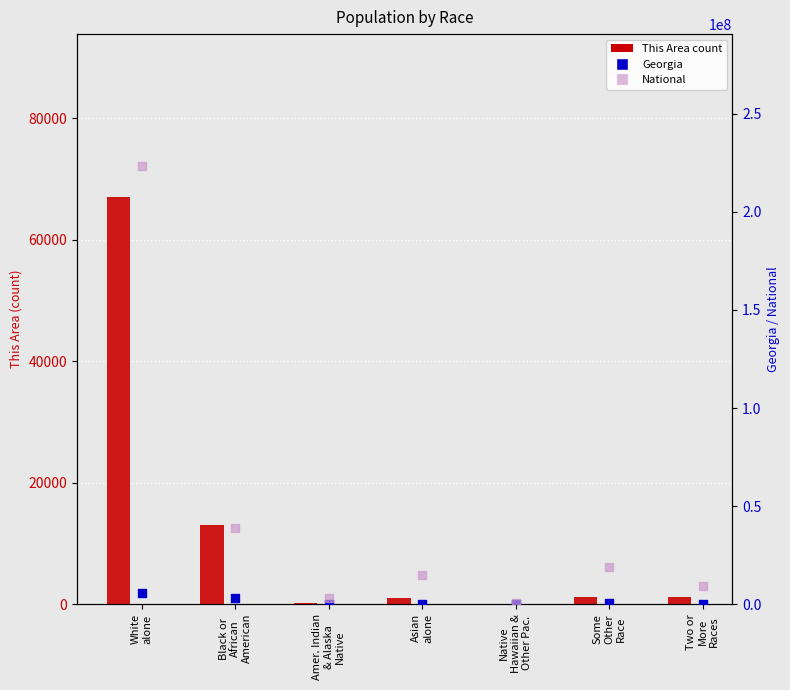

What are all the series names shown in the legend?

This Area, Georgia, National